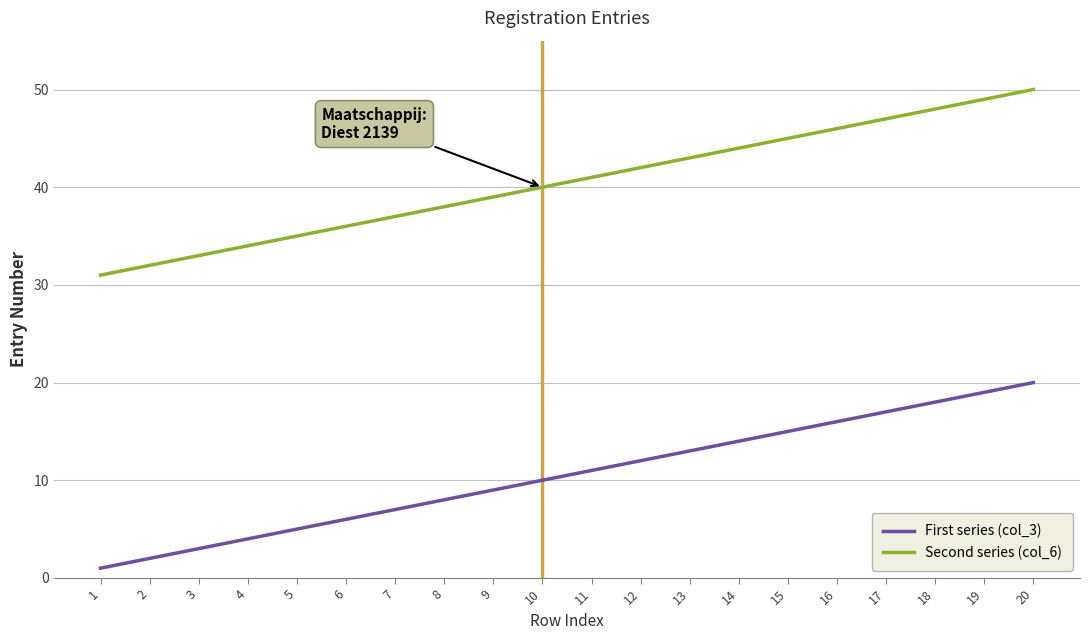

Which series has the largest total across all categories?

Second series (col_6)